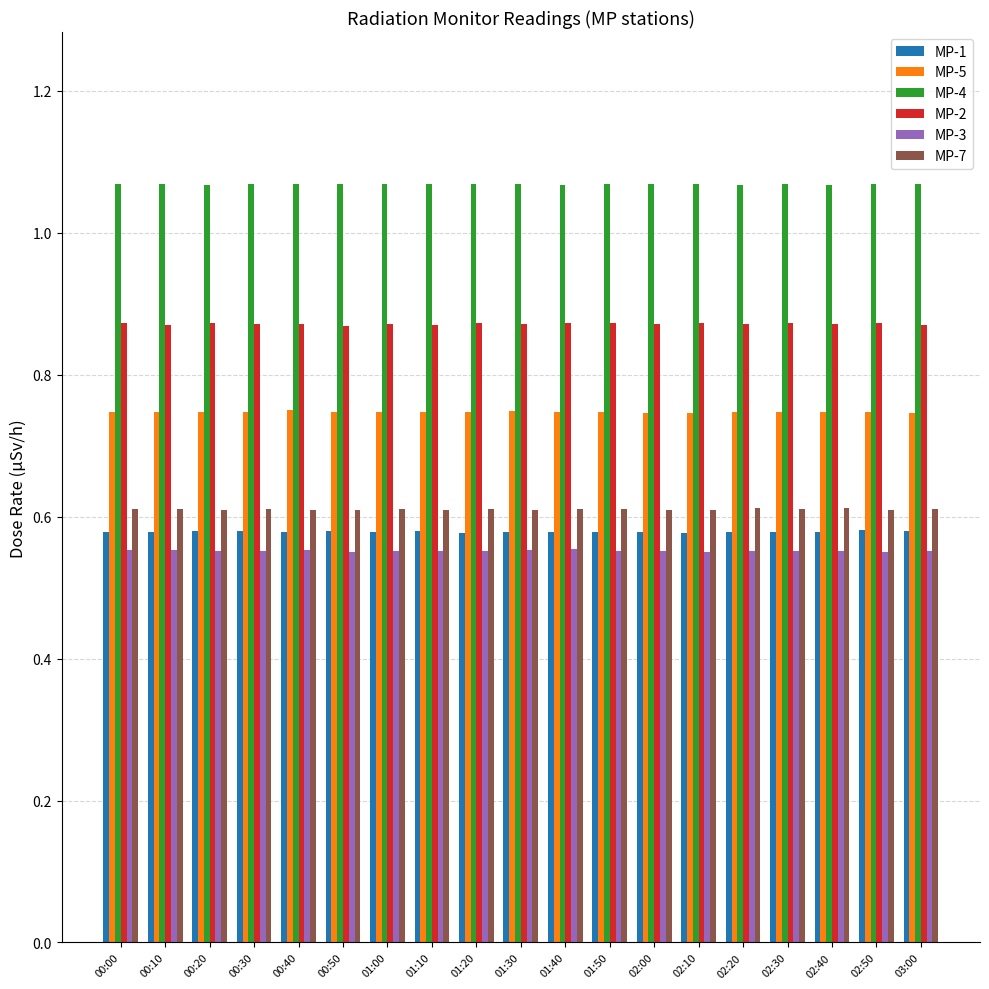

Does the chart contain stacked bars?

No